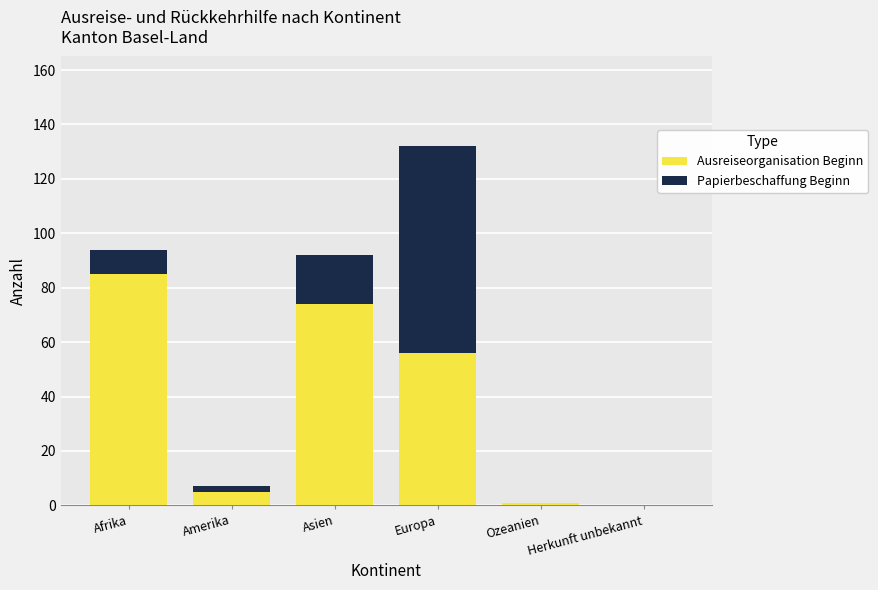

Does the chart contain stacked bars?

Yes